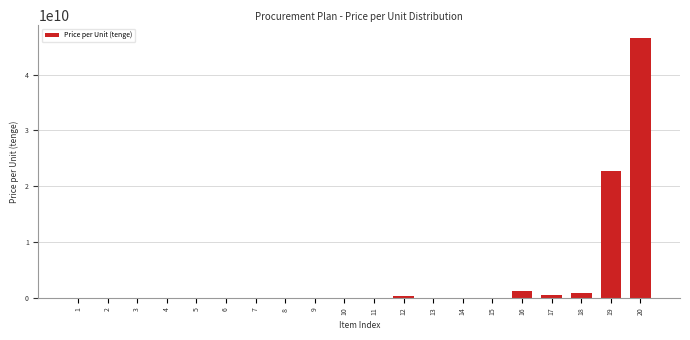

What is the greatest value displayed?

46520027839